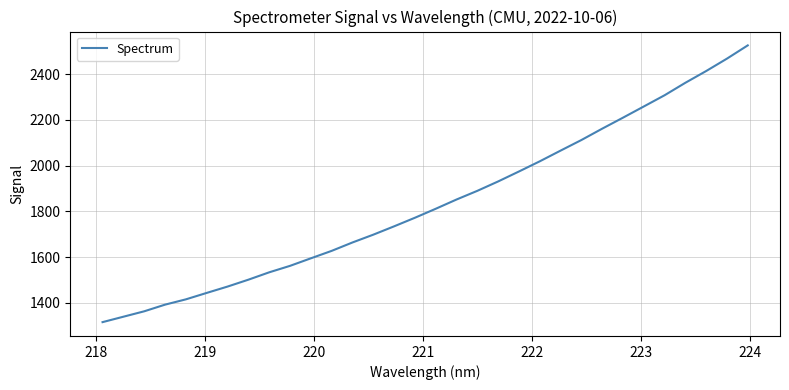

What is the greatest value displayed?

2526.3